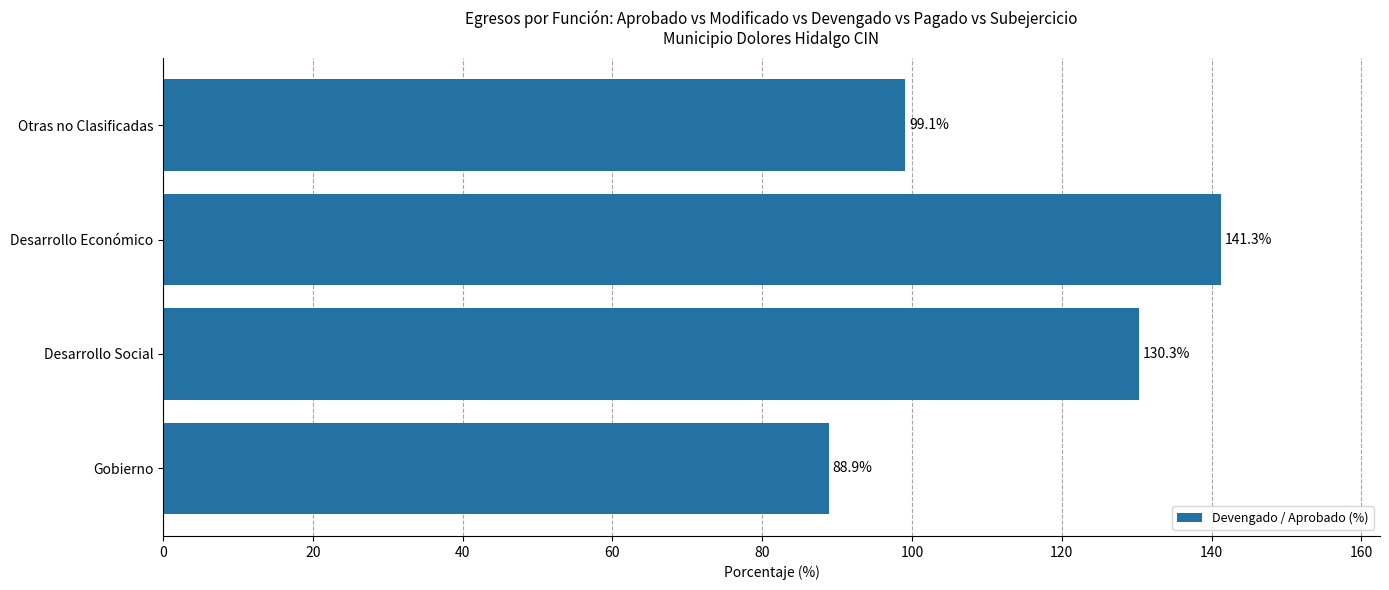

Which has a higher value, Gobierno or Desarrollo Económico?

Desarrollo Económico